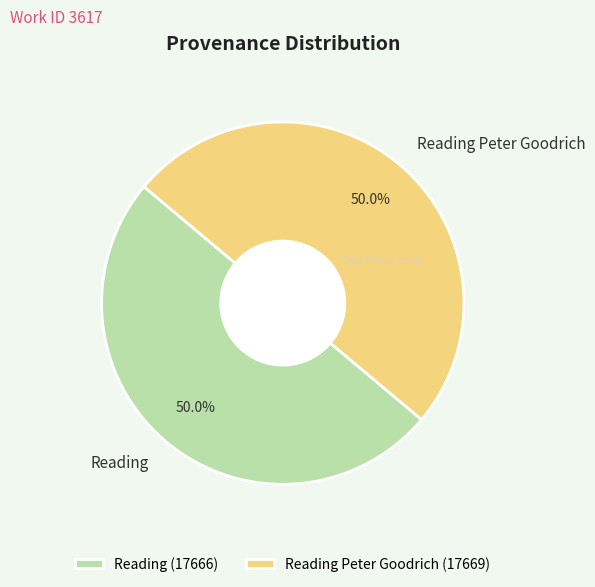

What is the ratio of the value at Reading Peter Goodrich to the value at Reading?

1.0